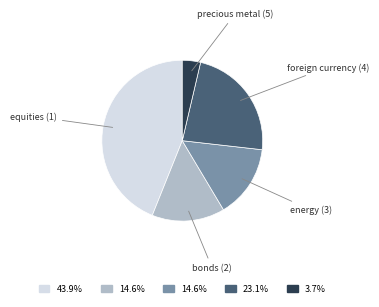

Does any single category account for the majority?

No